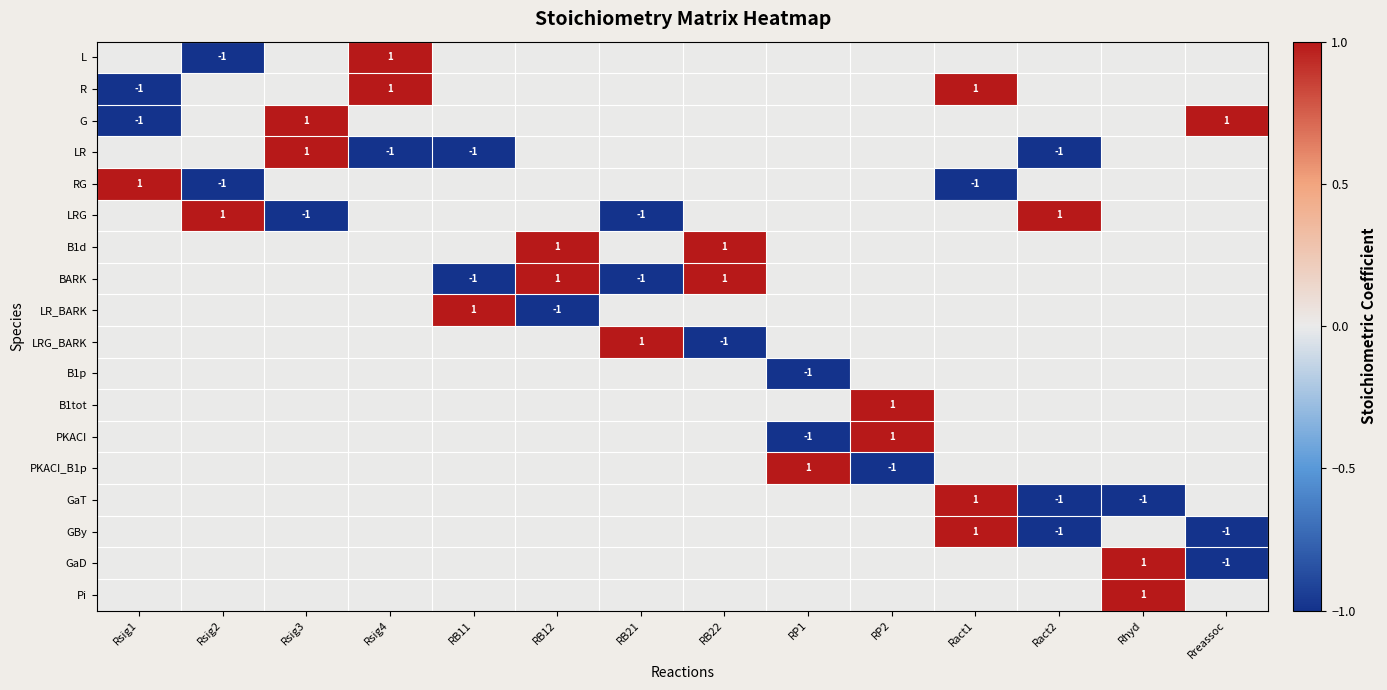

Is the value of R at Ract1 greater than the value of LR at Rsig4?

Yes